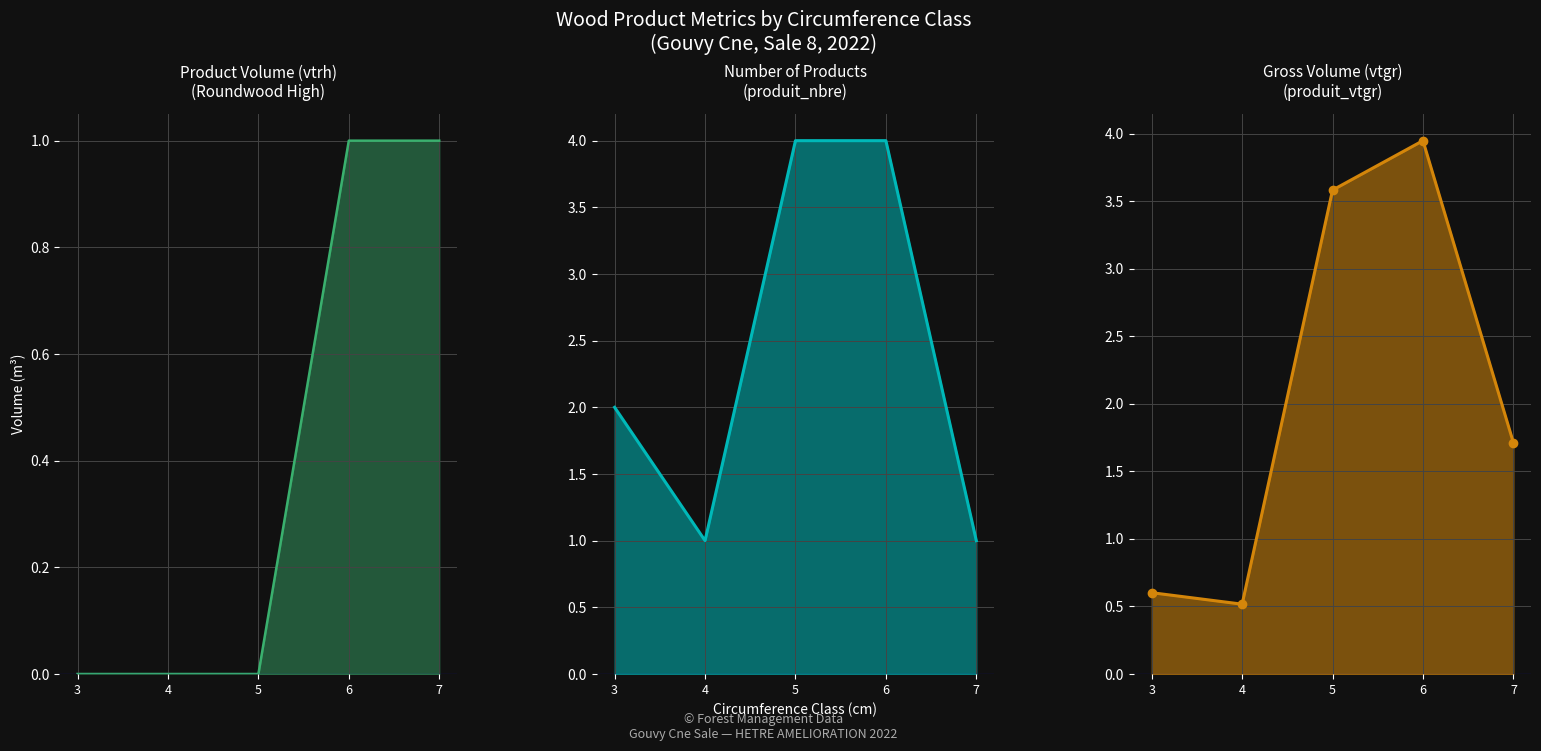

Which series has the largest total across all categories?

produit_nbre